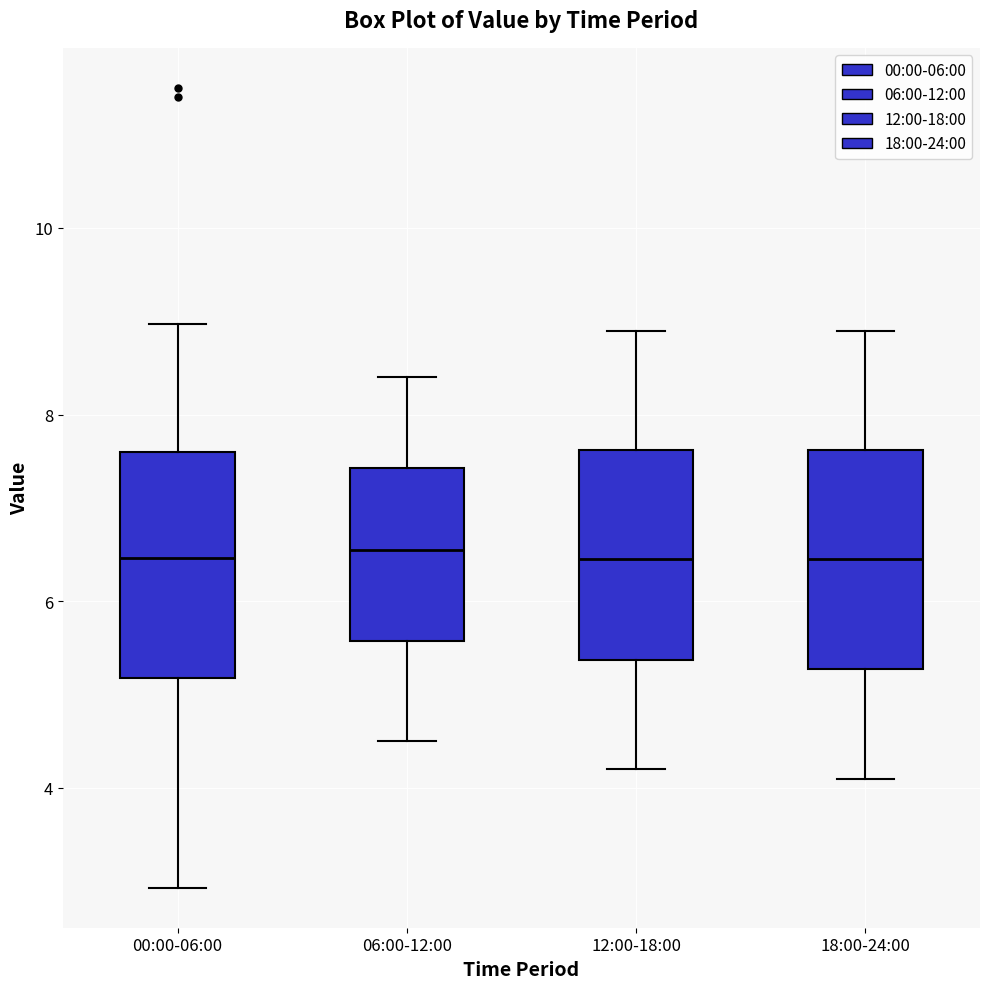

Where does the lower whisker of the box for 06:00-12:00 end on the y-axis? The values are not printed on the chart, so give them approximately, as read against the axis.

4.6